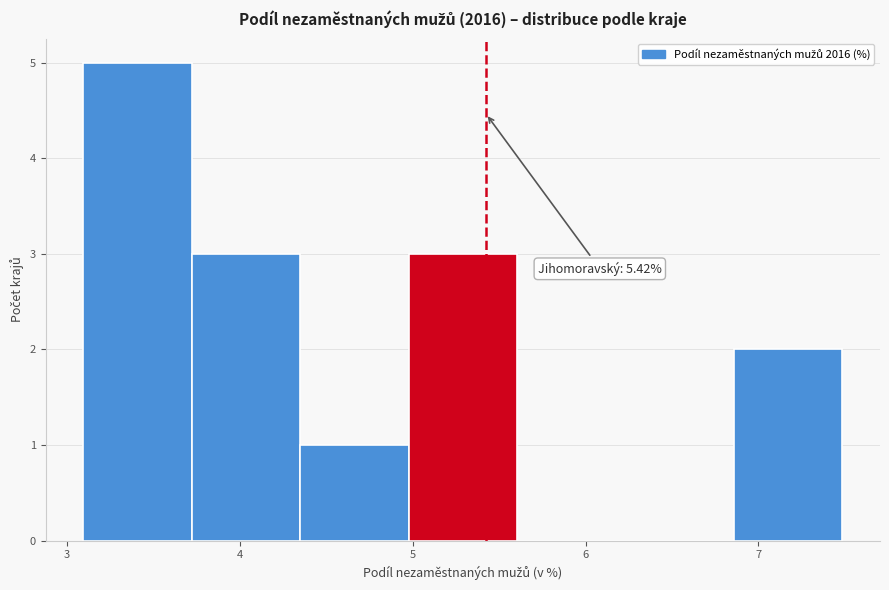

Which range on the x-axis has the tallest bar?

3.1 to 3.7